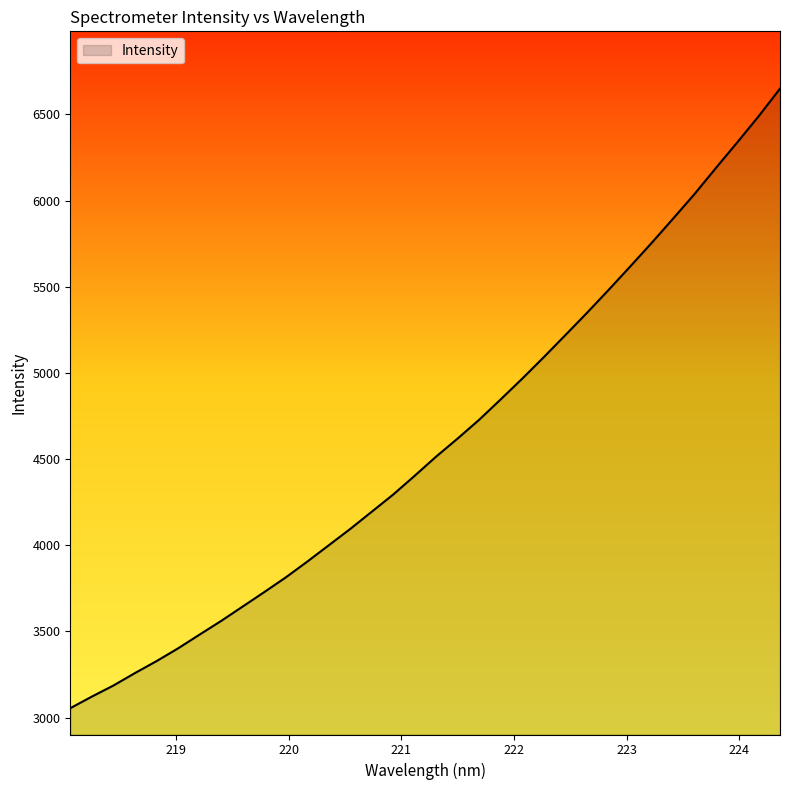

True or false: the data has more than 1 interior local peaks.

False